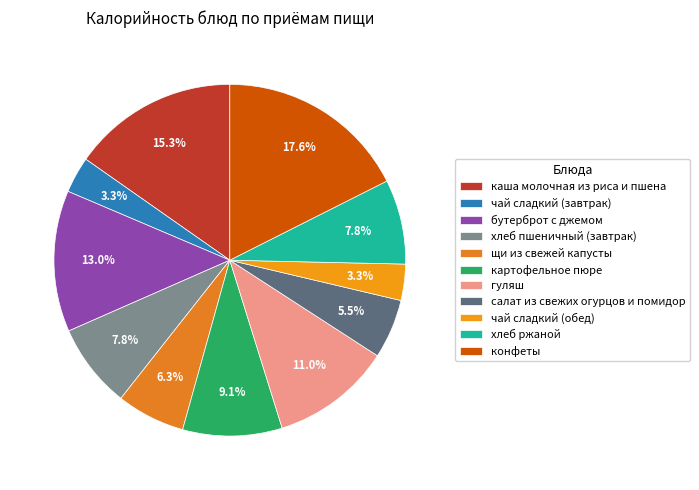

What is the change in value from каша молочная из риса и пшена to чай сладкий (обед)?

-143.4